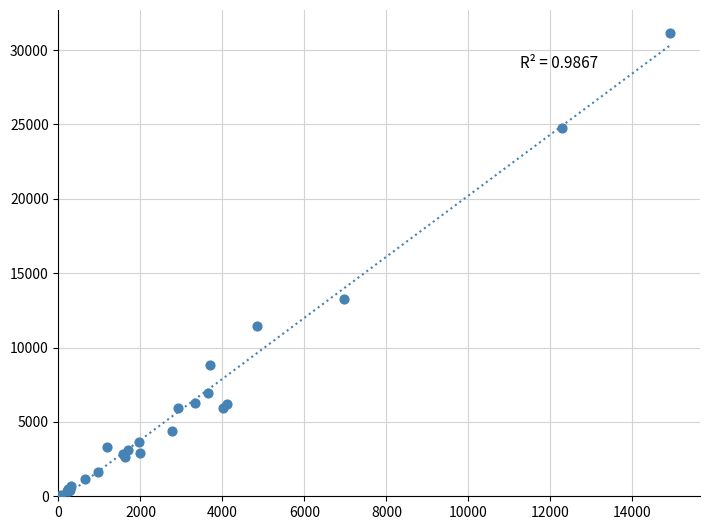

What Y value in the scatter plot is closest to 15613?

13276